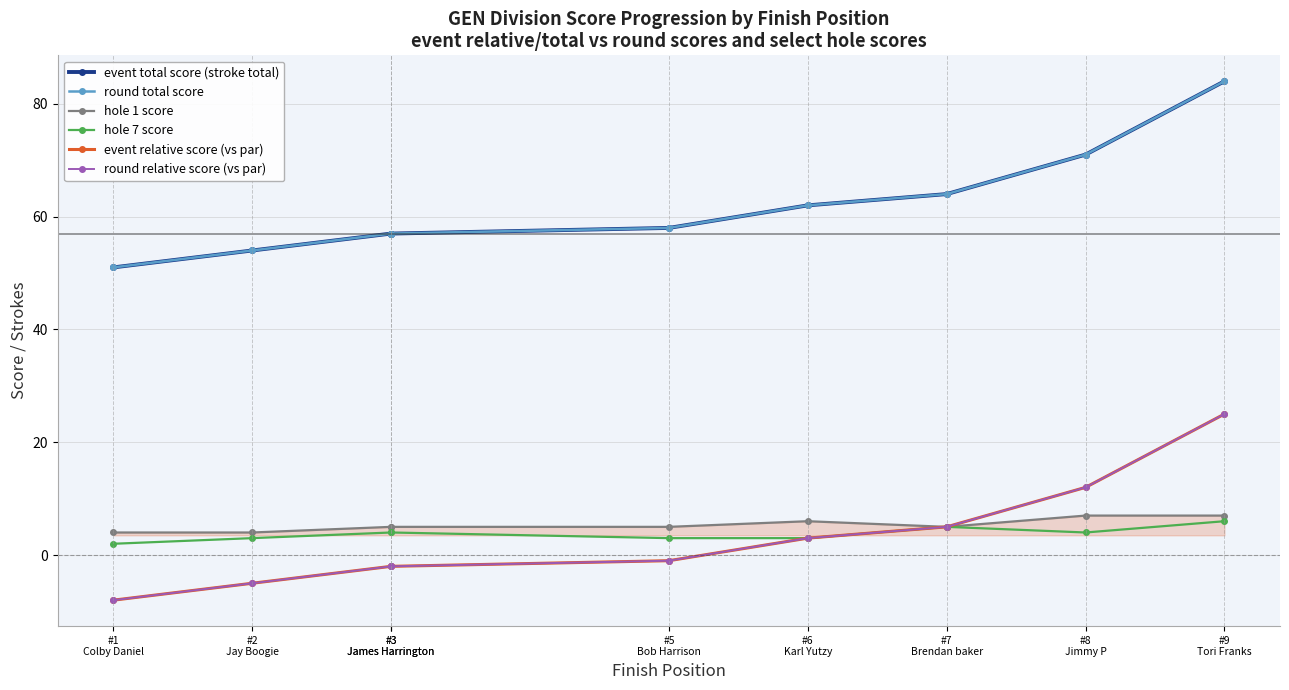

At which label does event total score (stroke total) first exceed 58?

#6
Karl Yutzy